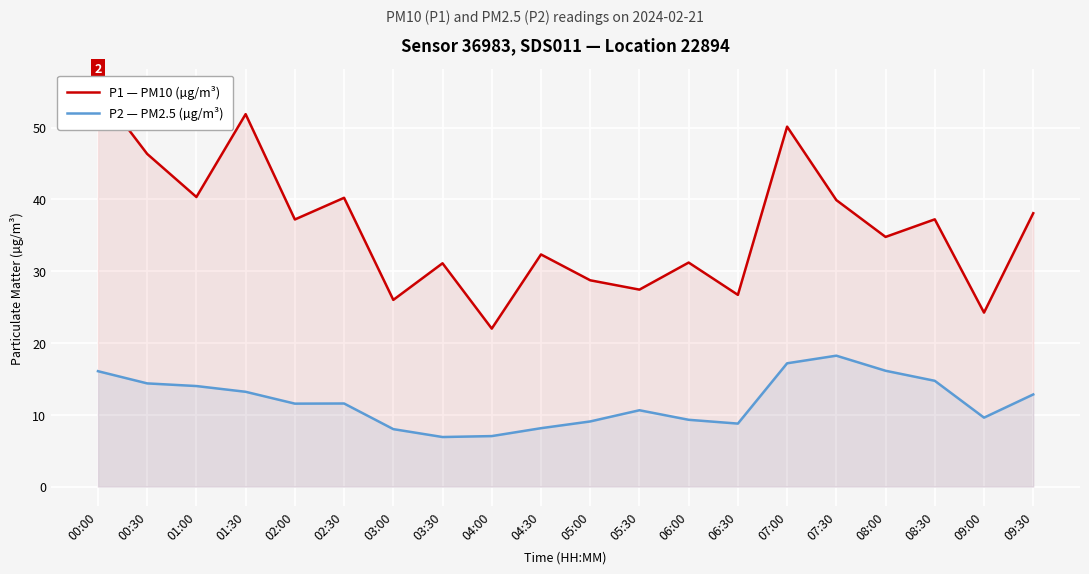

Which series has the largest total across all categories?

P1 — PM10 (µg/m³)